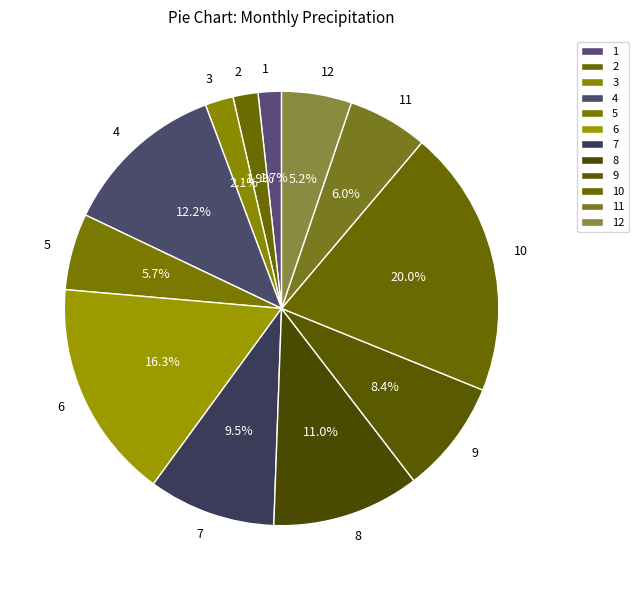

Does 12 account for over 50% of the chart?

No